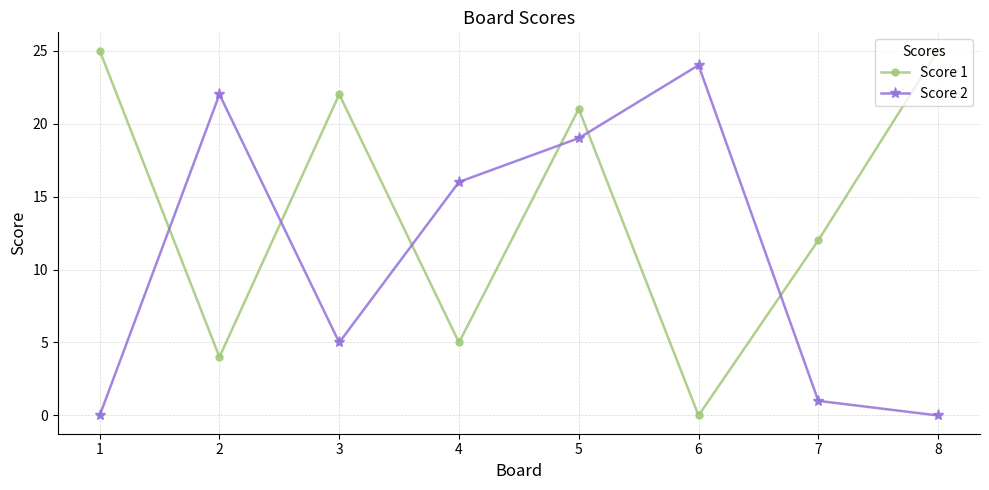

What is the highest value of the Score 2 series?

24